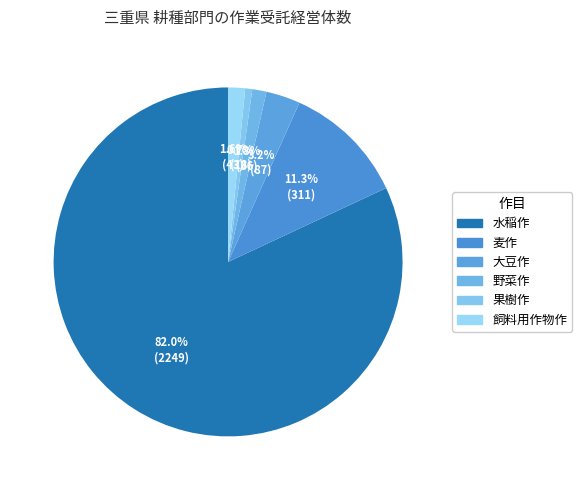

To the nearest percent, what is the difference between the largest and smallest slice percentages?

81%